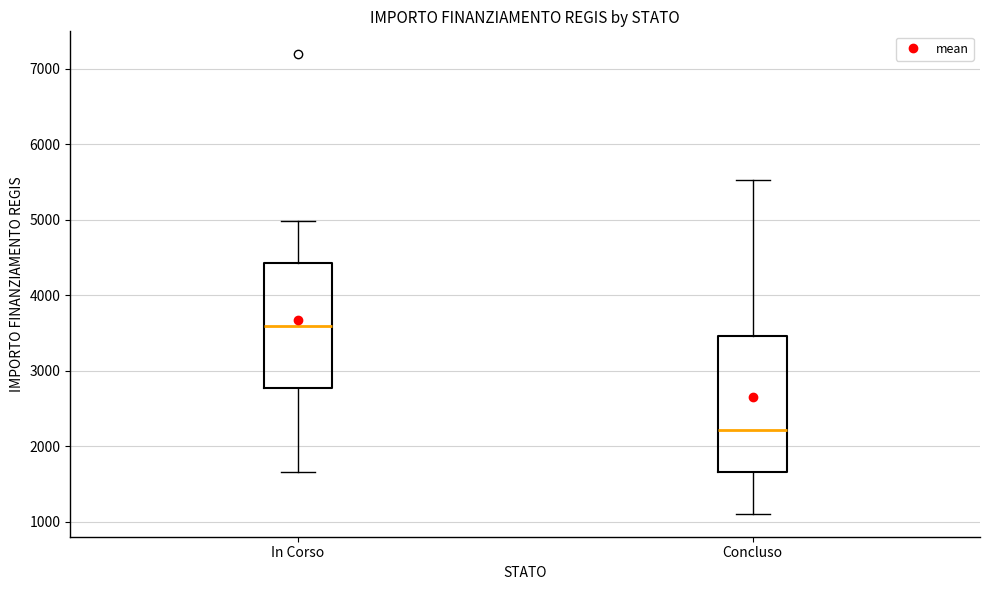

Reading left to right, read every box against the y-axis: the position of its median line, the range the box covers, and the ends of its whiskers. The values are not printed on the chart, so give them approximately, as read against the axis.

In Corso: median 3600, box 2800 to 4400, whiskers 1700 to 5000
Concluso: median 2200, box 1700 to 3500, whiskers 1100 to 5500